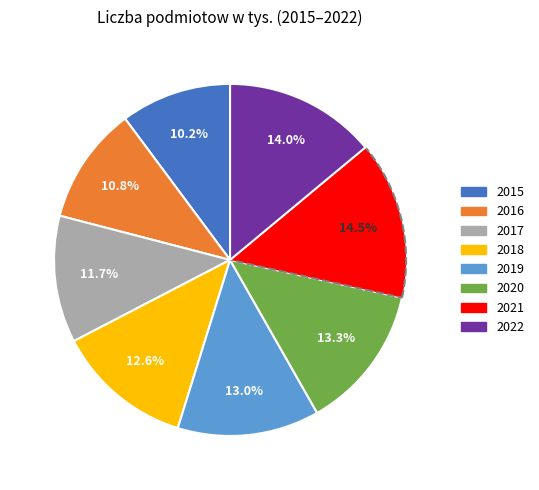

Is 2021 the majority of the pie?

No